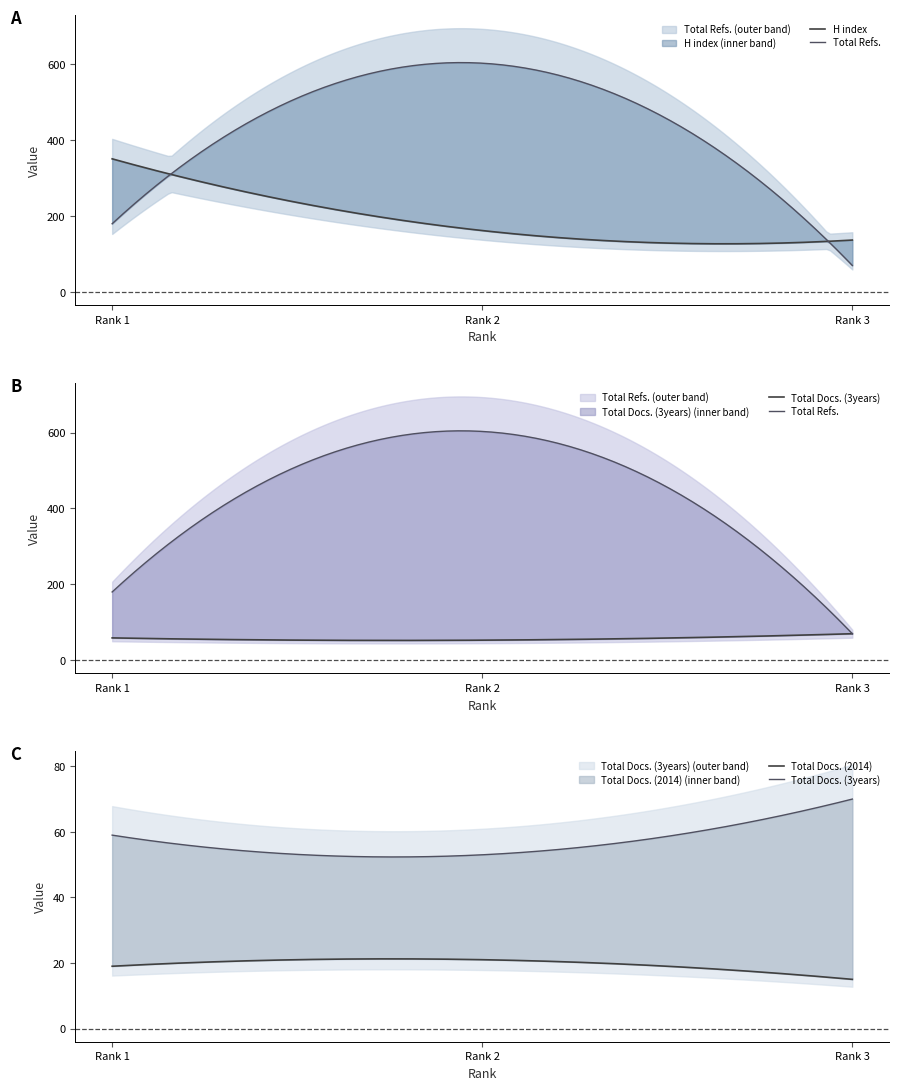

What are all the series names shown in the legend?

H index, Total Docs. (2014), Total Docs. (3years), Total Refs.